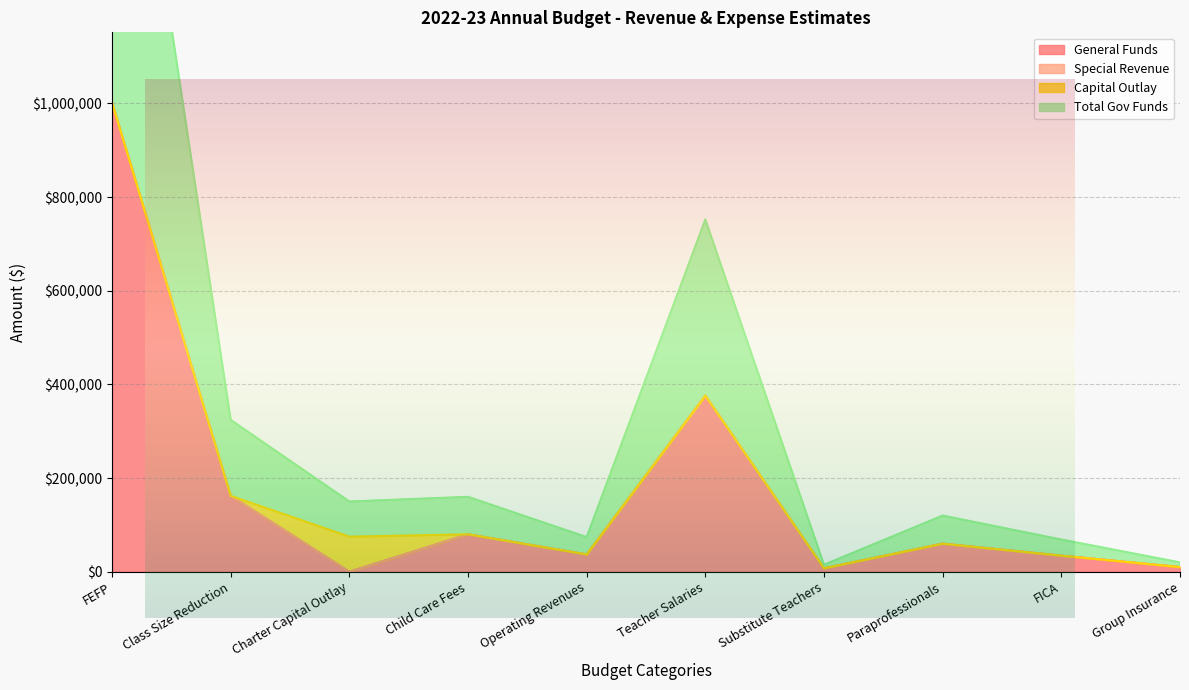

What is the difference between the maximum and second lowest values in the Total Gov Funds series?

991381